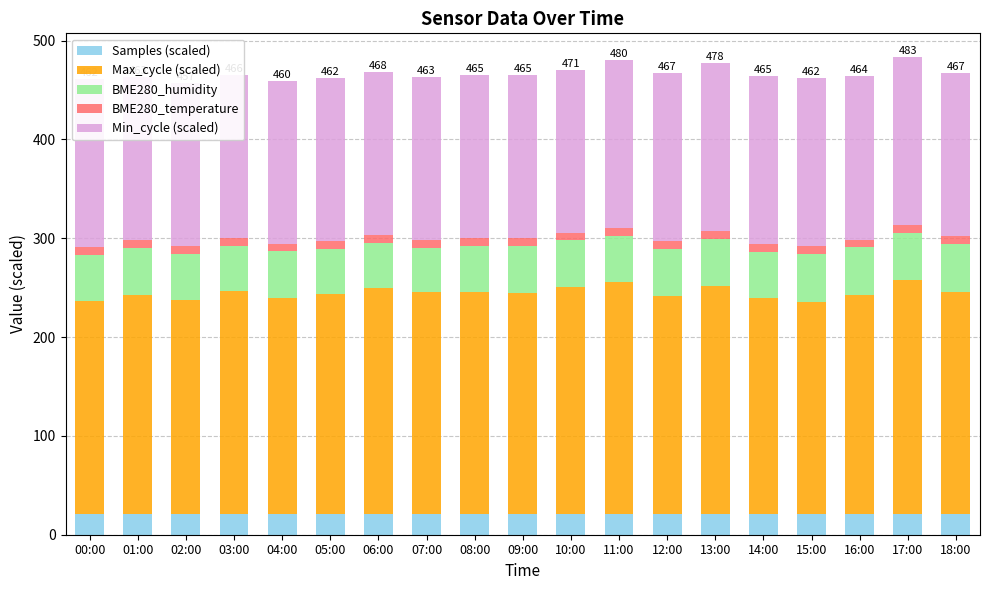

What is the value of the BME280_temperature bar at the 17th from the left?

8.0